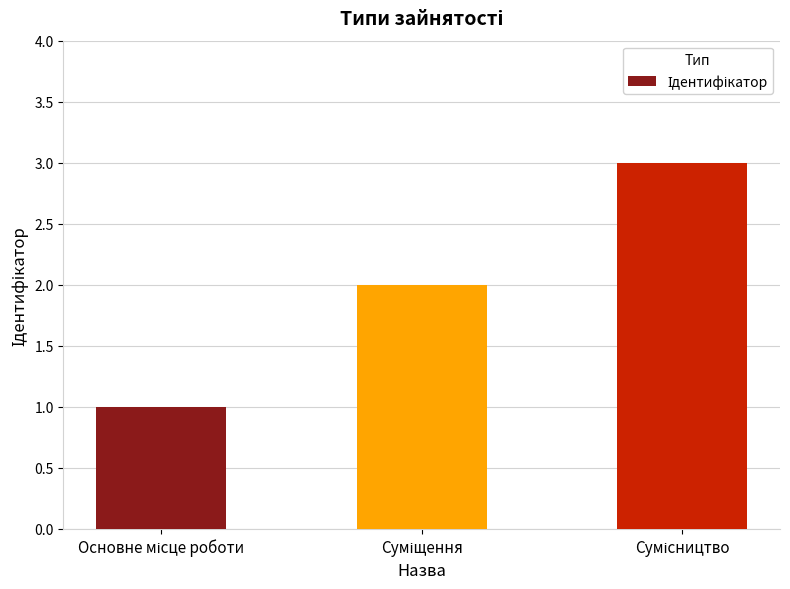

What is the sum of all values?

6